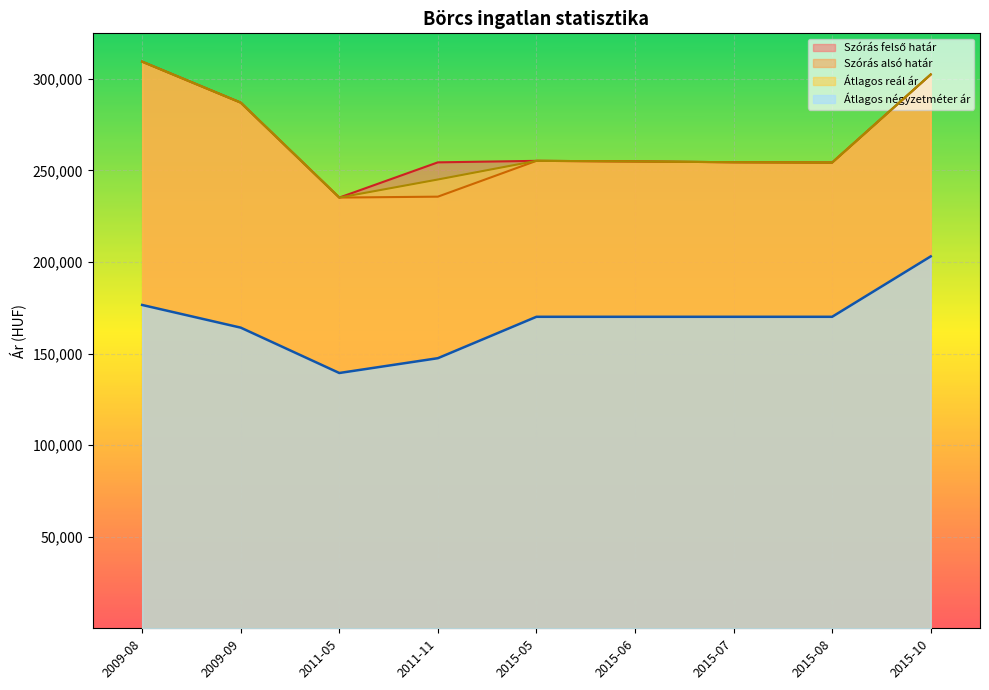

What is the label of the 1st point from the right?

2015-10